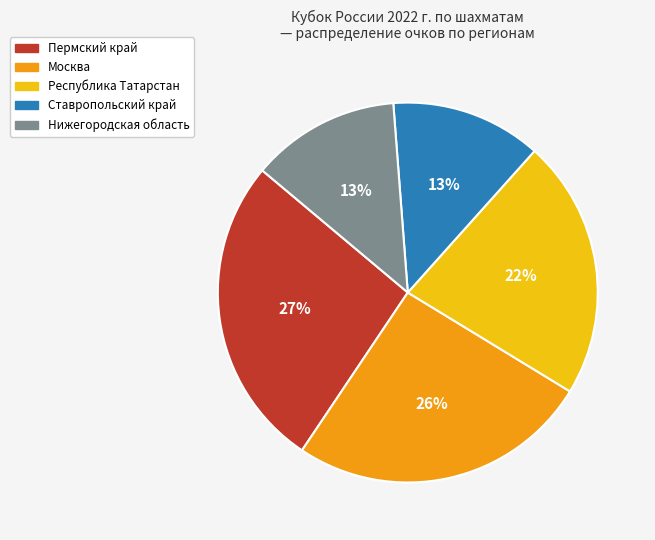

Does Республика Татарстан account for over 50% of the chart?

No